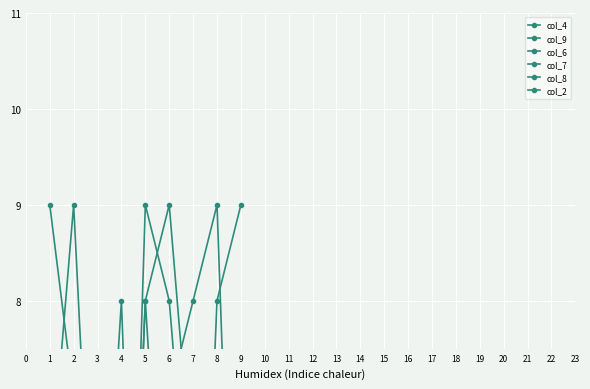

Is this an area chart (filled region under the line)?

No